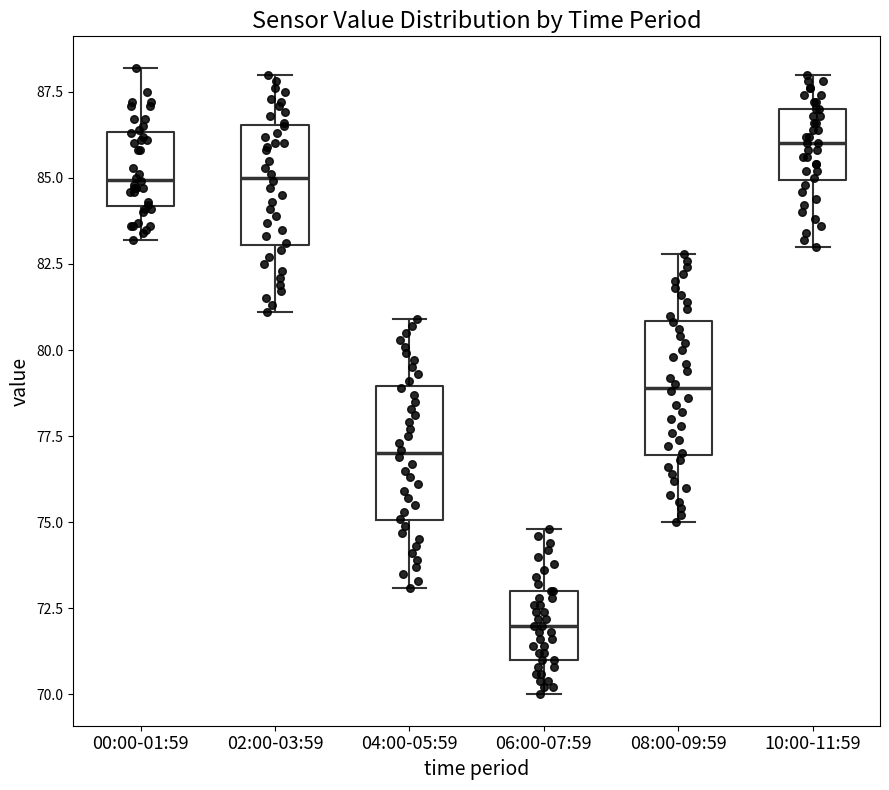

Reading left to right, transcribe this box plot: for each box, give where its median line is, the range the box spans, and where its two whiskers end, as read against the y-axis. The values are not printed on the chart, so give them approximately, as read against the axis.

00:00-01:59: median 85.0, box 84.0 to 86.5, whiskers 83.0 to 88.0
02:00-03:59: median 85.0, box 83.0 to 86.5, whiskers 81.0 to 88.0
04:00-05:59: median 77.0, box 75.0 to 79.0, whiskers 73.0 to 81.0
06:00-07:59: median 72.0, box 71.0 to 73.0, whiskers 70.0 to 75.0
08:00-09:59: median 79.0, box 77.0 to 81.0, whiskers 75.0 to 83.0
10:00-11:59: median 86.0, box 85.0 to 87.0, whiskers 83.0 to 88.0